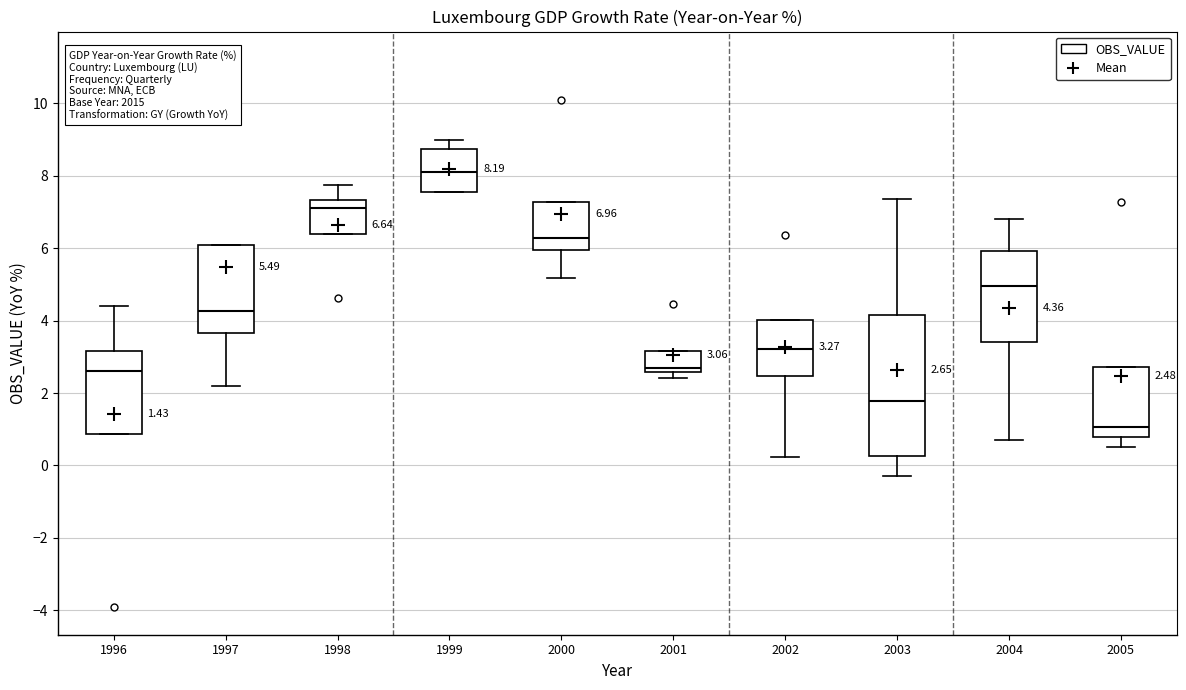

Which box has the lowest median line?

2005